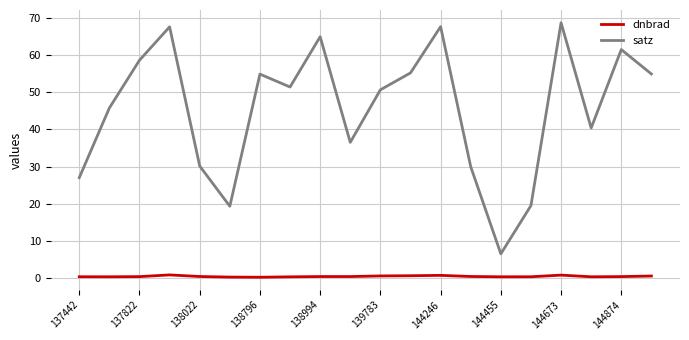

List the series in order of their overall mean, lowest first.

dnbrad, satz